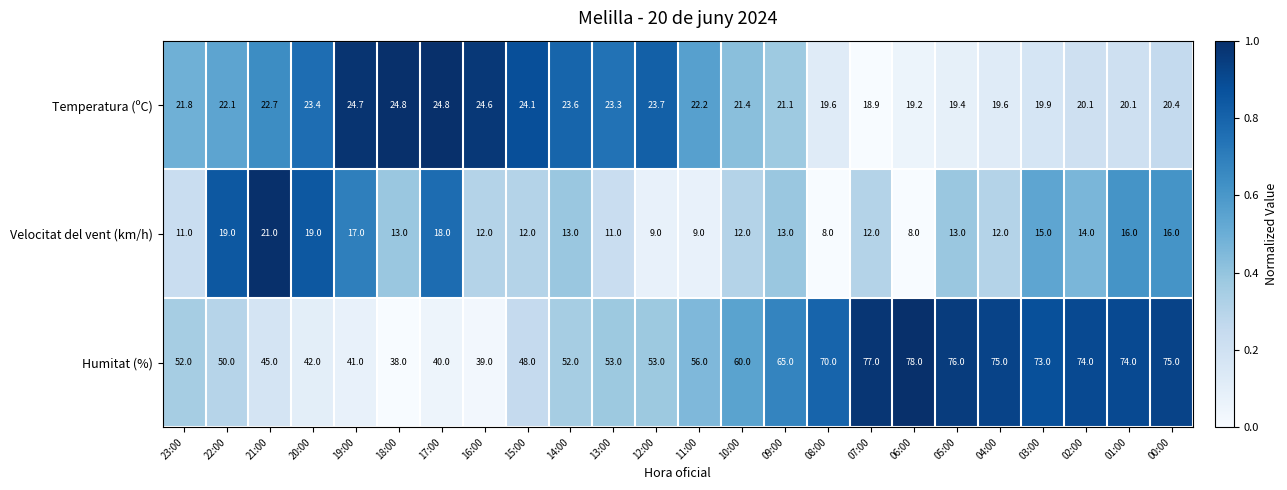

Where is Humitat (%) nearest to the value 58?

11:00